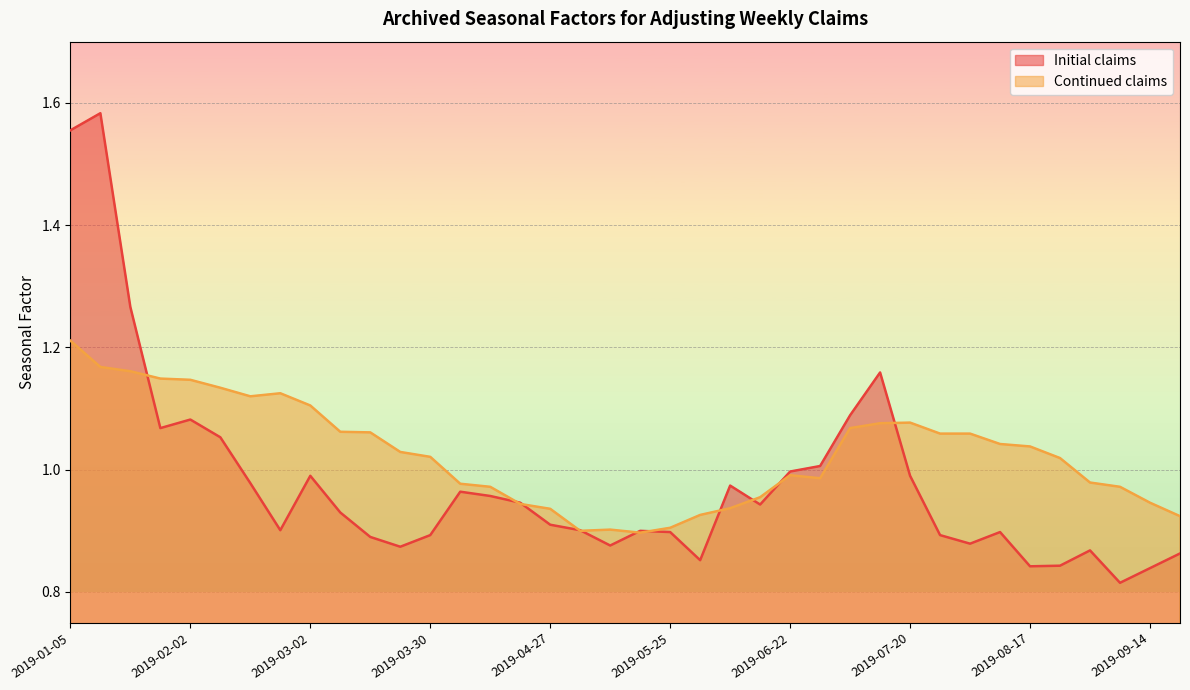

Rank the series by their maximum value, from lowest to highest.

Continued claims, Initial claims